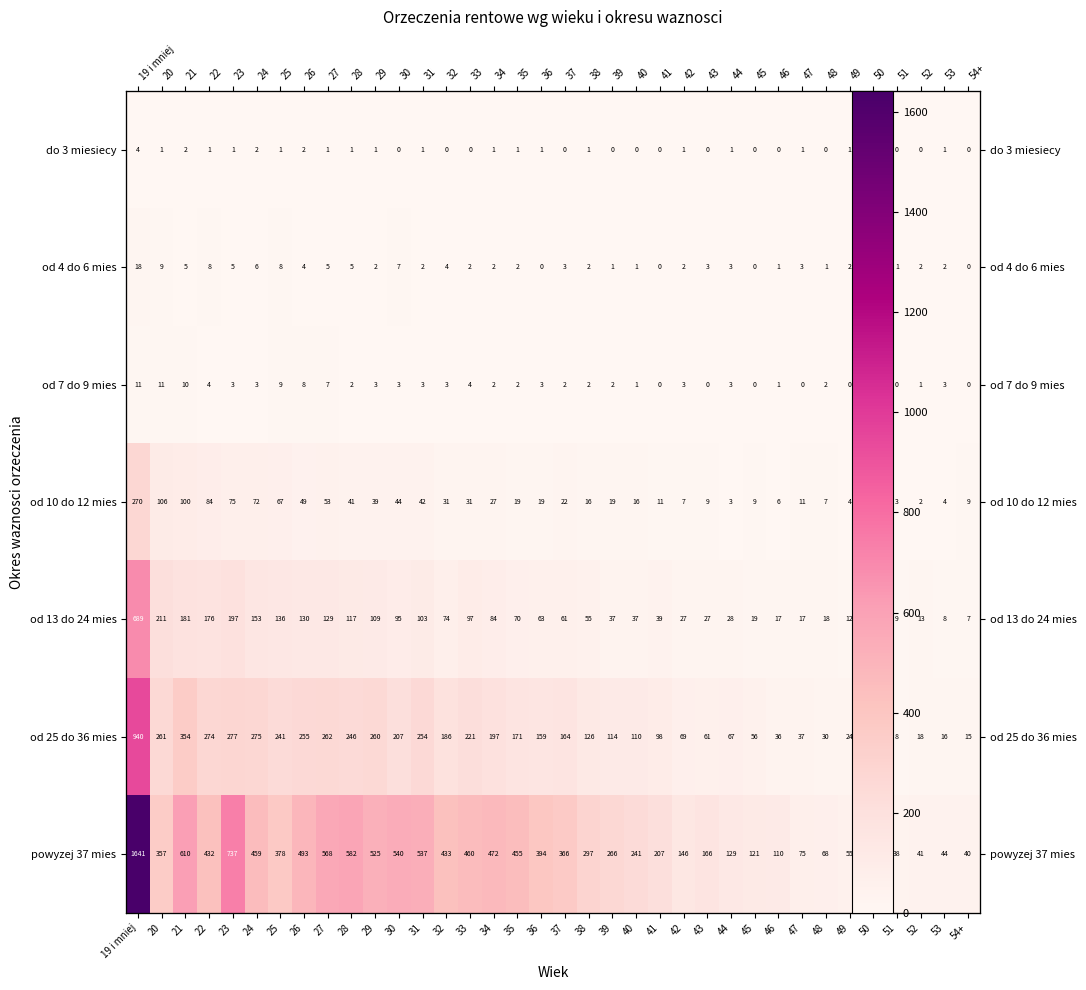

At which label does od 7 do 9 mies first exceed 3?

19 i mniej